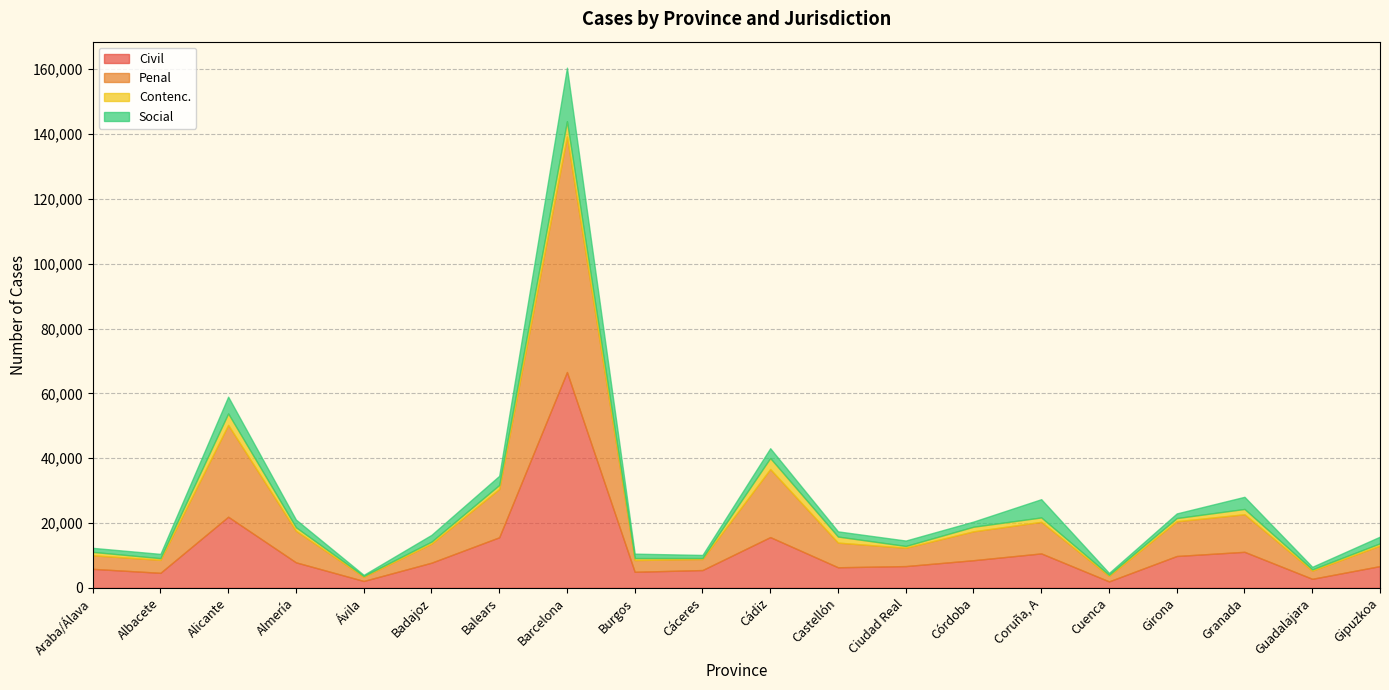

What is the label of the 15th point from the left?

Coruña, A